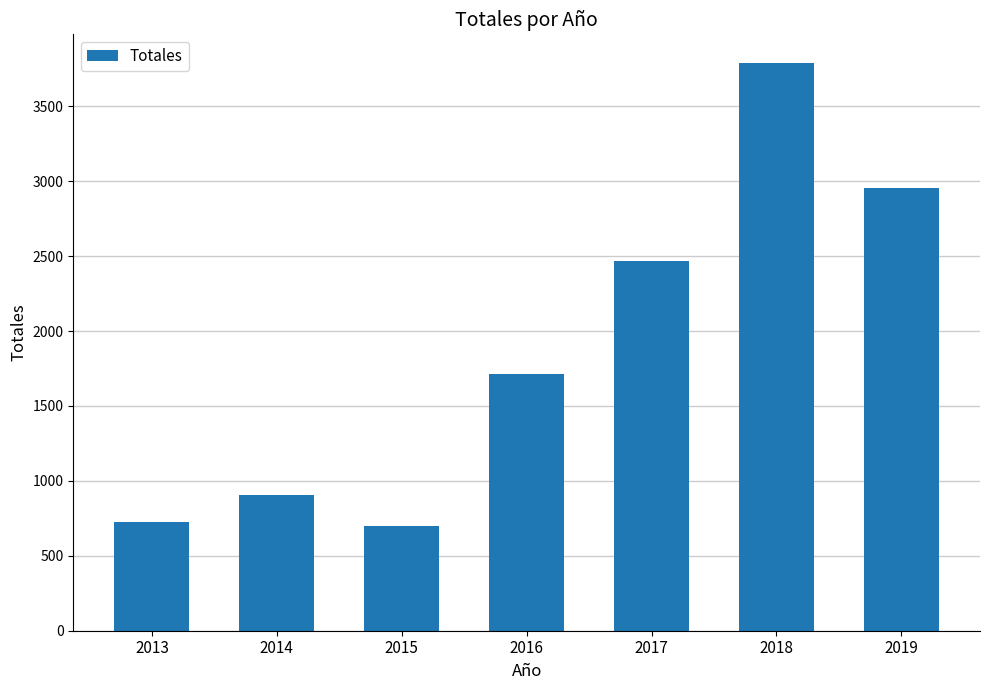

True or false: the data shows 376 at 2016.

False